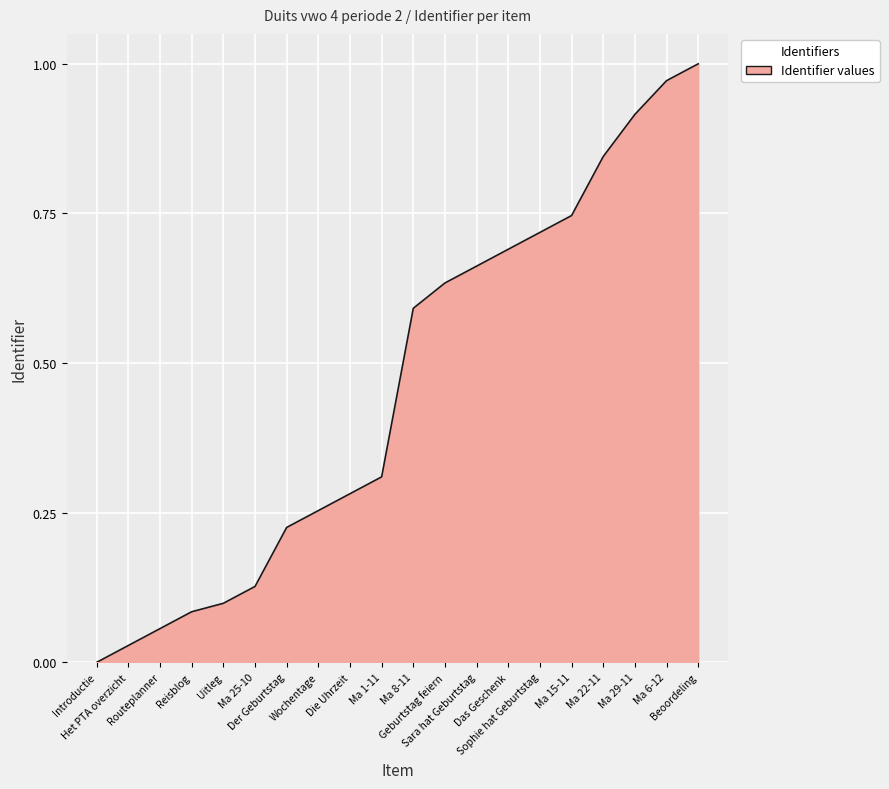

Reading left to right, transcribe all the data shown in this chart.

0.0	0.0	0.1	0.1	0.1	0.1	0.2	0.3	0.3	0.3	0.6	0.6	0.7	0.7	0.7	0.7	0.8	0.9	1.0	1.0